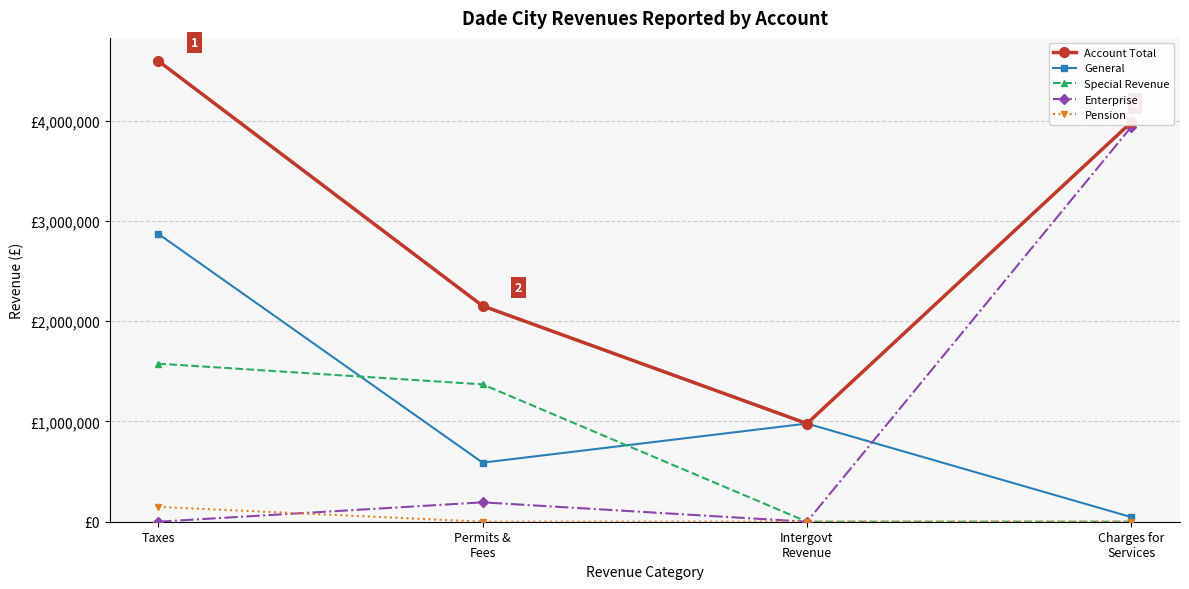

List the labels in order of Enterprise value, largest first.

Charges for
Services, Permits &
Fees, Taxes, Intergovt
Revenue